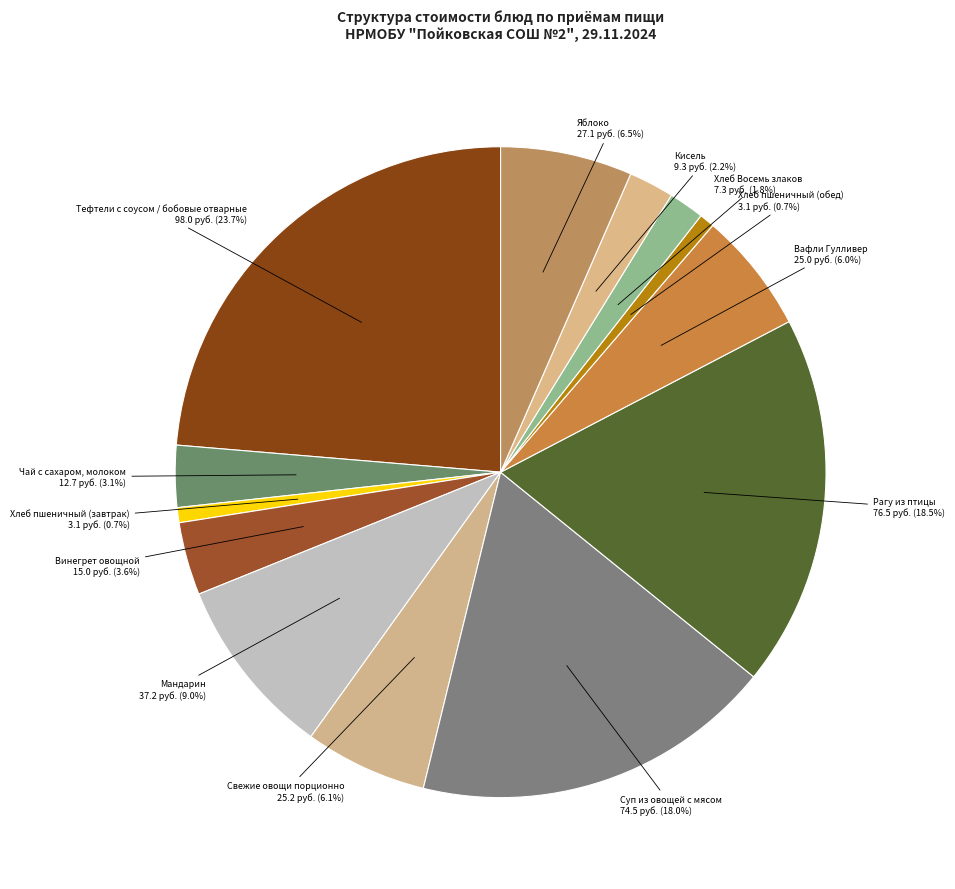

Rank the categories by value from highest to lowest.

Тефтели с соусом / бобовые отварные, Рагу из птицы, Суп из овощей с мясом, Мандарин, Яблоко, Свежие овощи порционно, Вафли Гулливер, Винегрет овощной, Чай с сахаром, молоком, Кисель, Хлеб Восемь злаков, Хлеб пшеничный (завтрак), Хлеб пшеничный (обед)